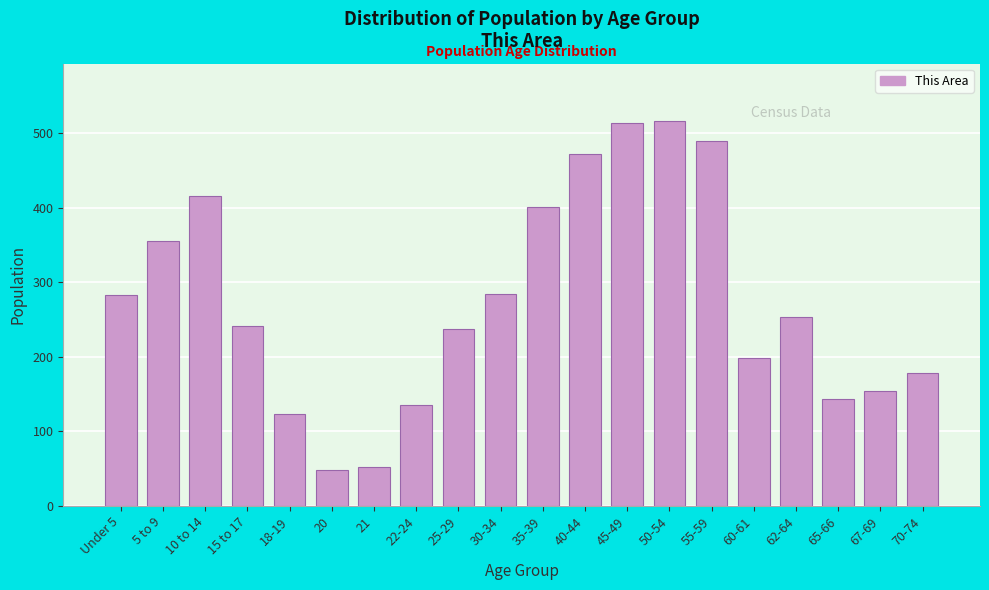

Between 25-29 and 21, which is larger?

25-29